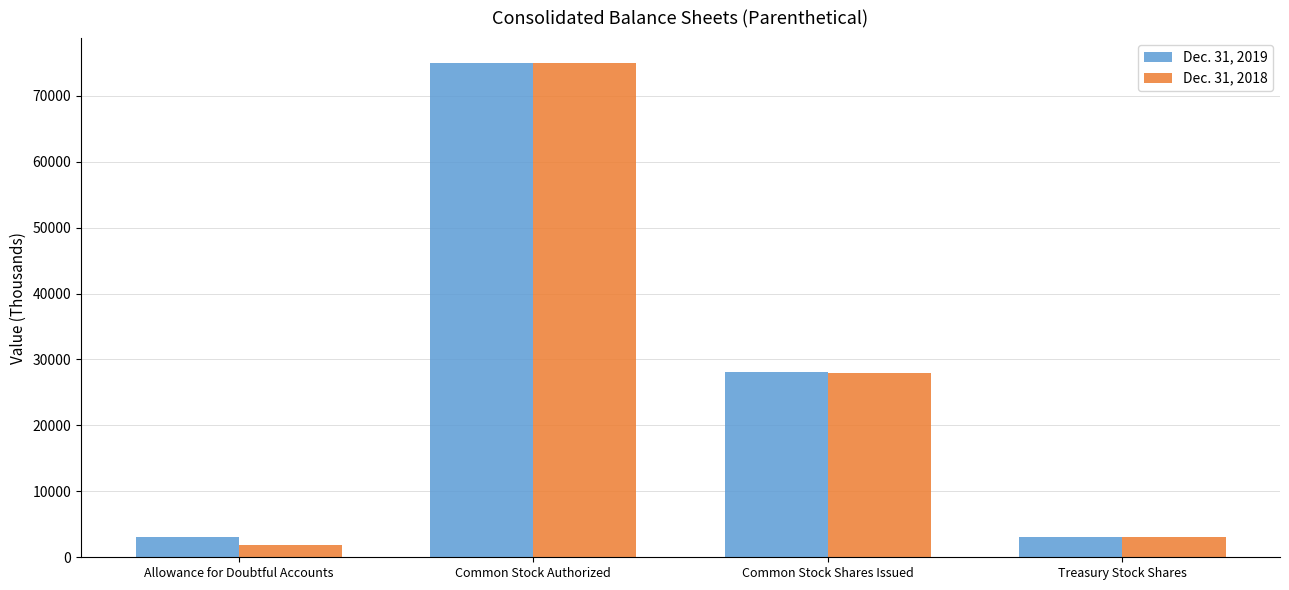

What is the minimum value for Dec. 31, 2018?

1895